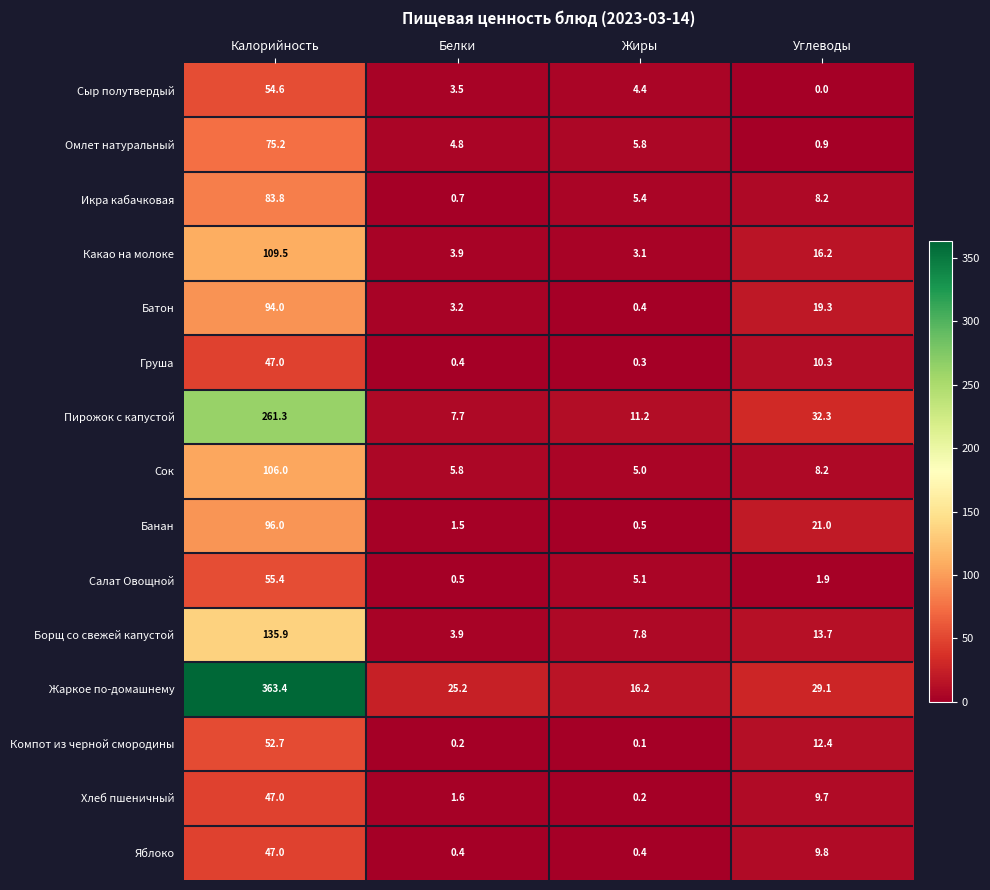

Count the number of categories in the chart.

4